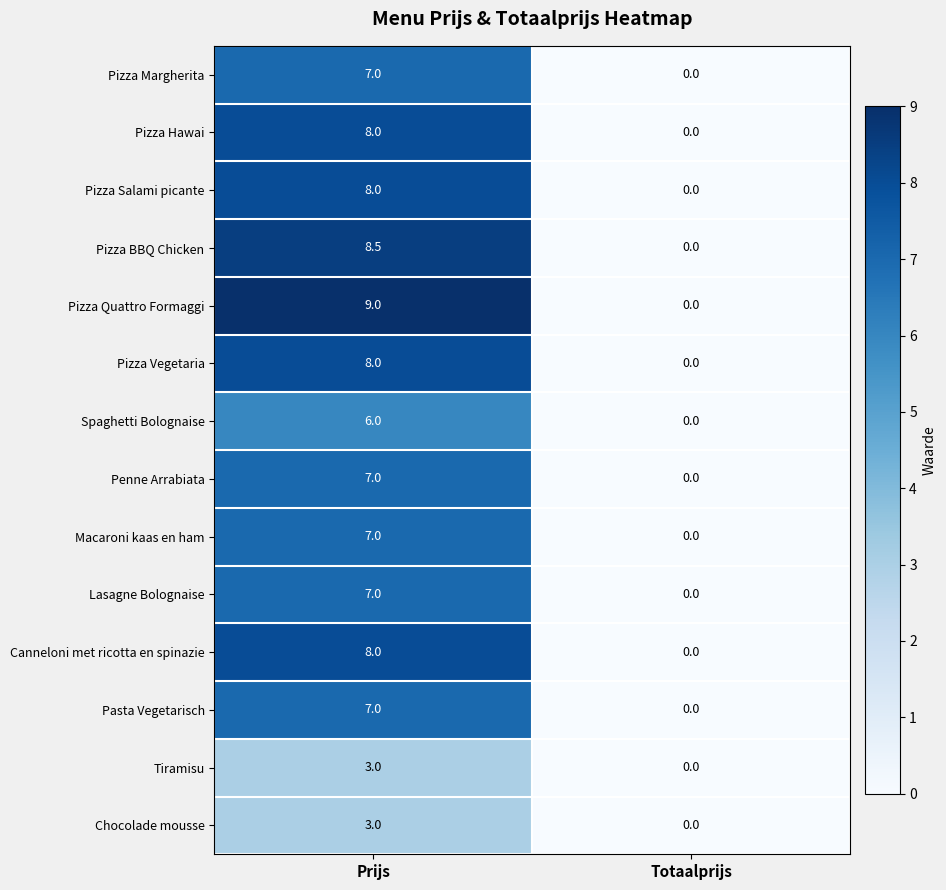

The Pizza Quattro Formaggi series shows -4.9 at Totaalprijs. True or false?

False